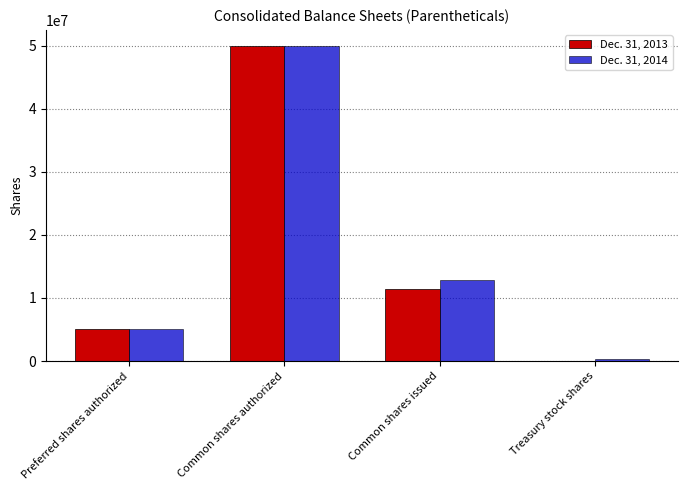

The Dec. 31, 2014 series shows 33039654 at Common shares authorized. True or false?

False